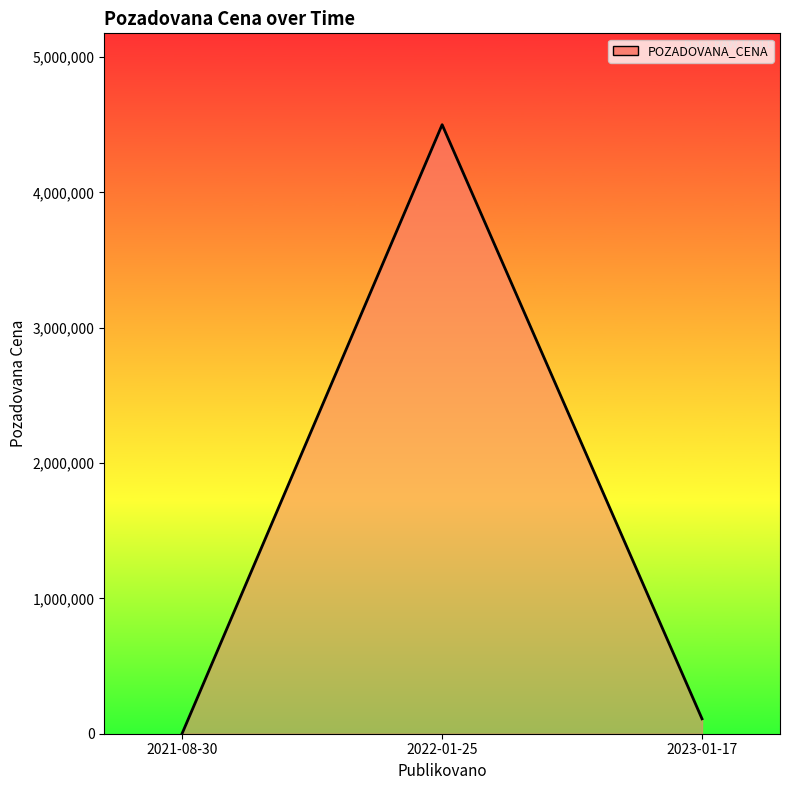

What is the sum of all values?

4613930